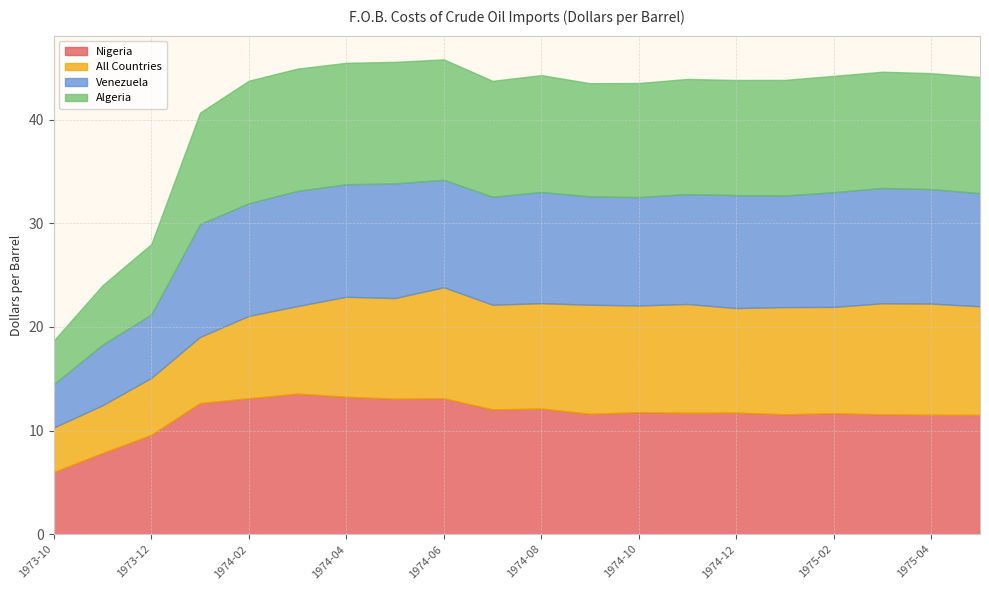

At which label is All Countries closest to 7?

1974-01